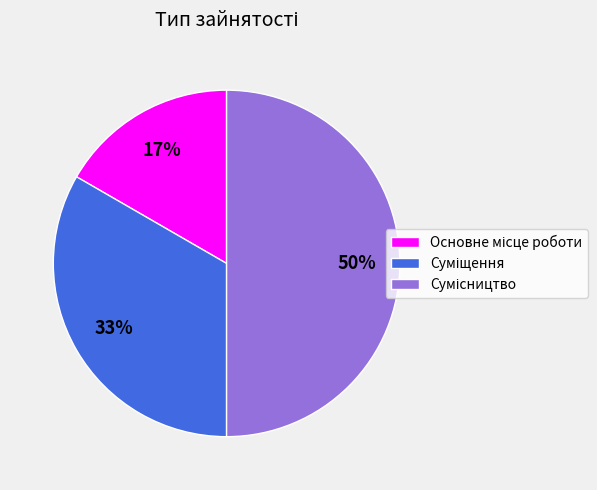

To the nearest percent, what is the average slice percentage?

33%